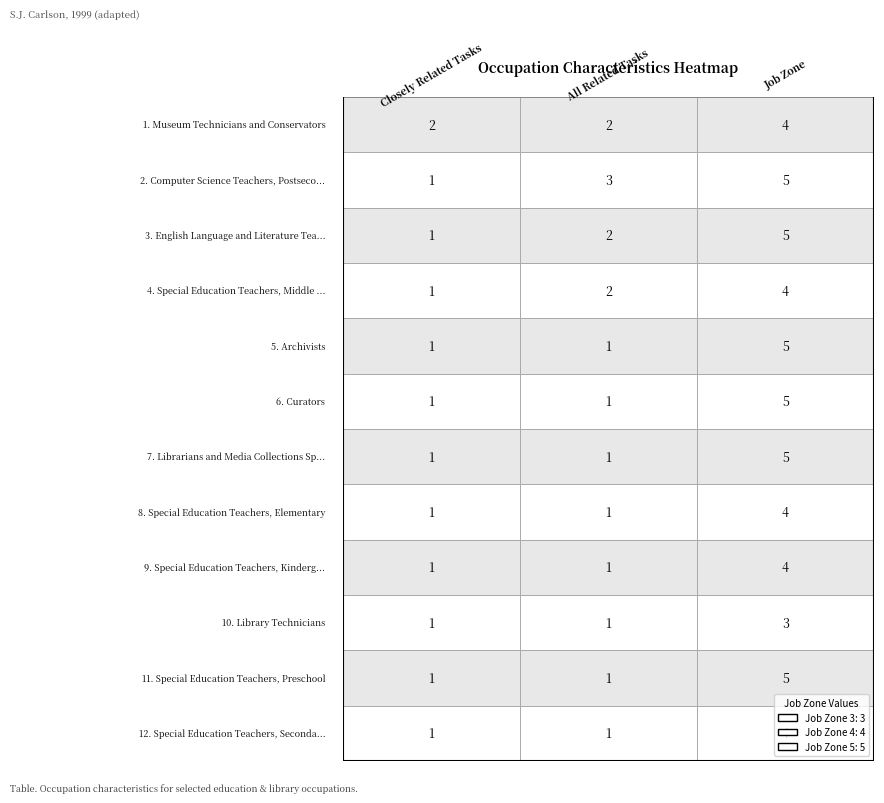

Which series has the largest total across all categories?

Computer Science Teachers, Postsecondary